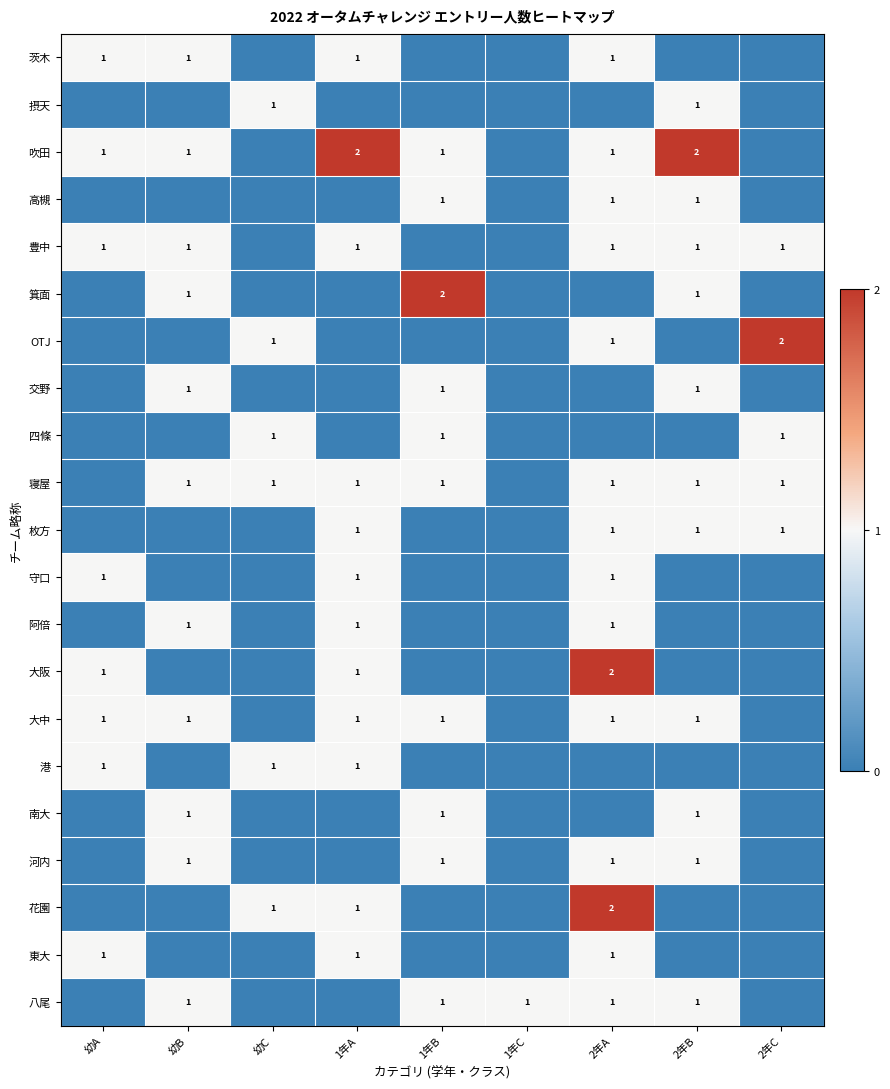

How many data points does each series have?

9